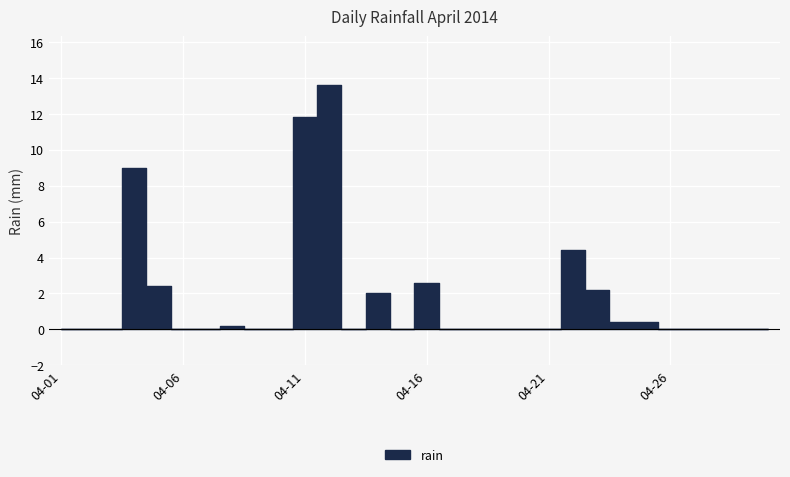

Reading left to right, transcribe all the data shown in this chart.

0.0	0.0	0.0	9.0	2.4	0.0	0.0	0.2	0.0	0.0	11.8	13.6	0.0	2.0	0.0	2.6	0.0	0.0	0.0	0.0	0.0	4.4	2.2	0.4	0.4	0.0	0.0	0.0	0.0	0.0